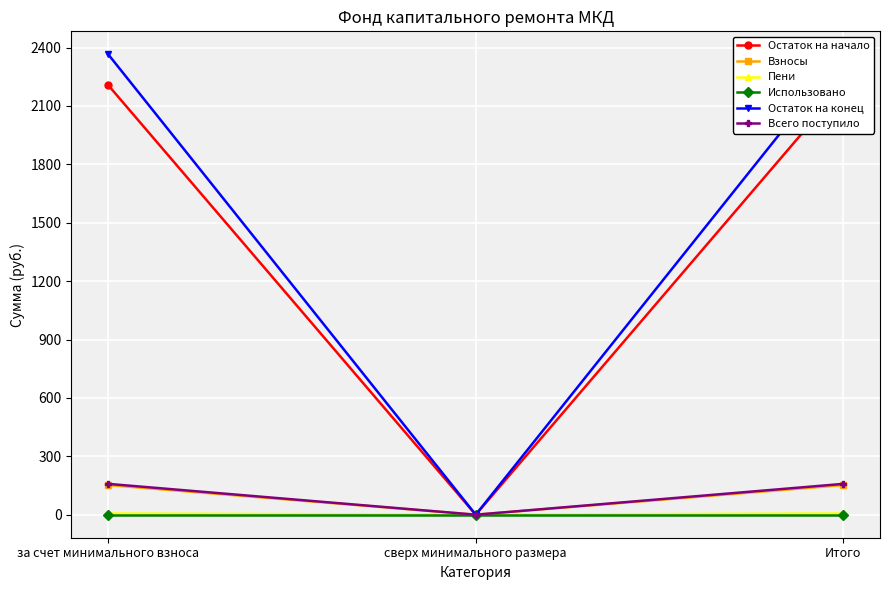

How many values in the Взносы series exceed 152?

2